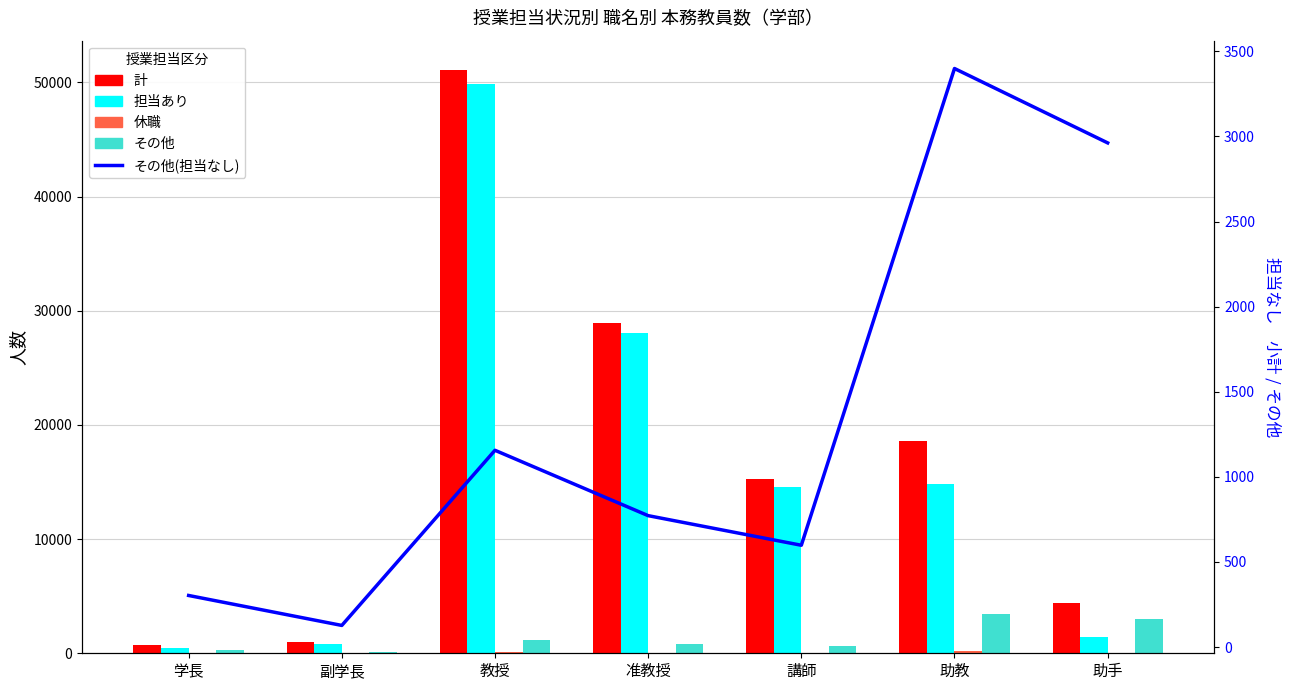

Read the その他(担当なし) value at 助教, to the nearest 100.

3400